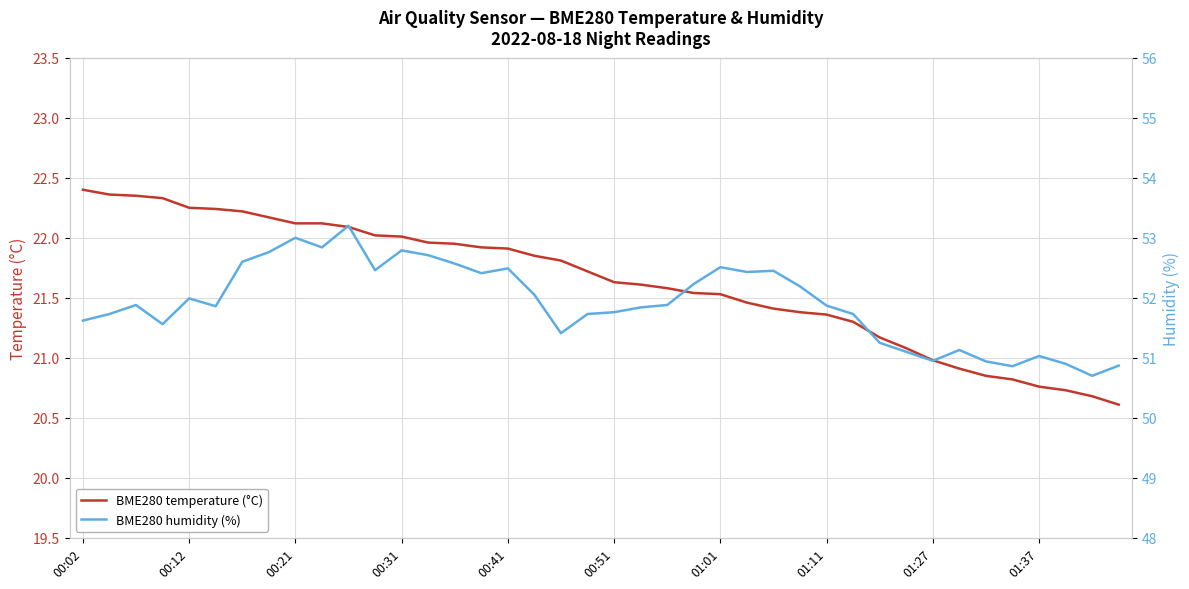

Reading left to right, what are all the values shown in this chart?

BME280 temperature (°C): 22.4	22.4	22.4	22.3	22.2	22.2	22.2	22.2	22.1	22.1	22.1	22.0	22.0	22.0	21.9	21.9	21.9	21.9	21.8	21.7	21.6	21.6	21.6	21.5	21.5	21.5	21.4	21.4	21.4	21.3	21.2	21.1	21.0	20.9	20.9	20.8	20.8	20.7	20.7	20.6
BME280 humidity (%): 51.6	51.7	51.9	51.6	52.0	51.9	52.6	52.8	53.0	52.8	53.2	52.5	52.8	52.7	52.6	52.4	52.5	52.0	51.4	51.7	51.8	51.8	51.9	52.2	52.5	52.4	52.5	52.2	51.9	51.7	51.2	51.1	51.0	51.1	50.9	50.9	51.0	50.9	50.7	50.9